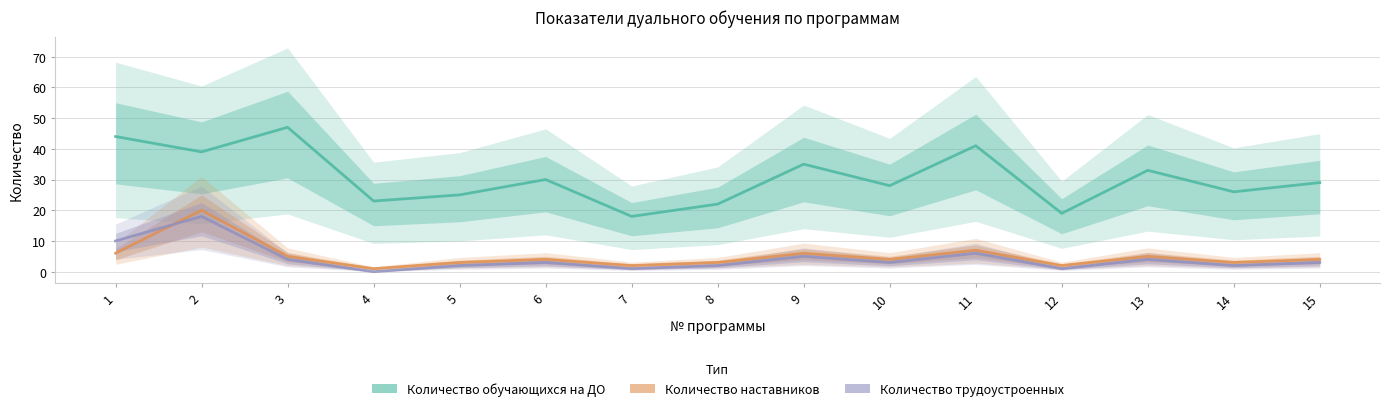

At which category does Количество наставников reach its first local valley?

4